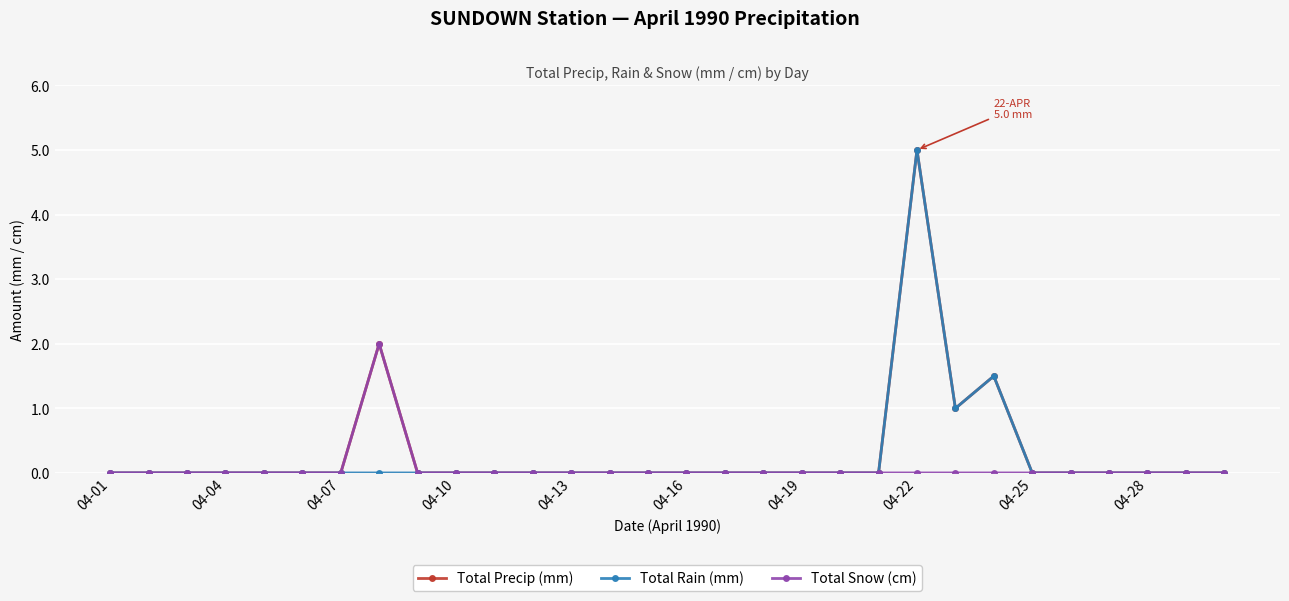

What is the highest value of the Total Snow (cm) series?

2.0